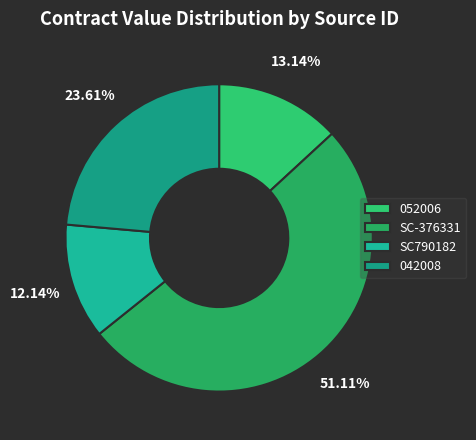

Which has a higher value, 052006 or SC790182?

052006